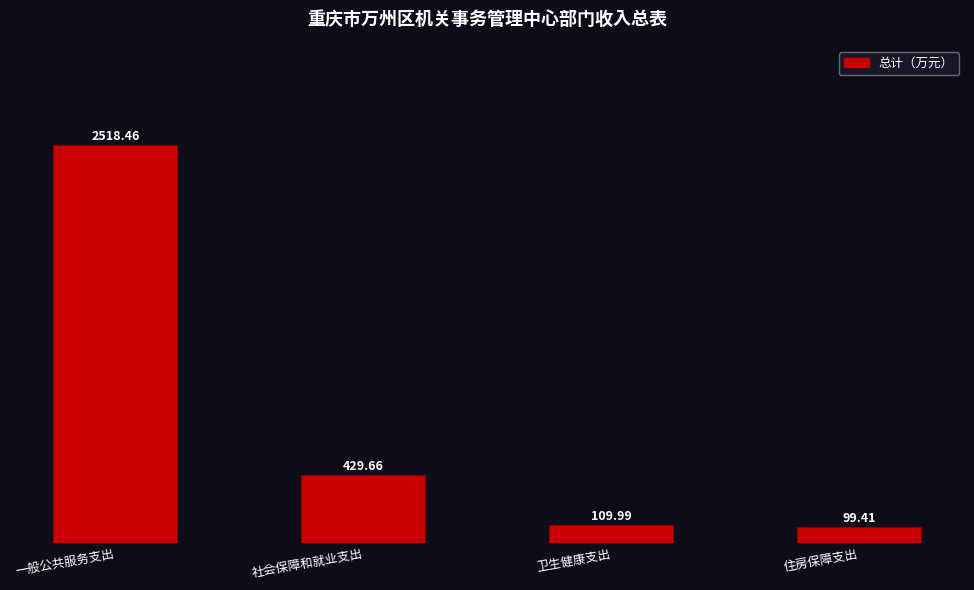

Reading left to right, list all the values displayed in this chart.

一般公共服务支出=2518.5	社会保障和就业支出=429.7	卫生健康支出=110.0	住房保障支出=99.4